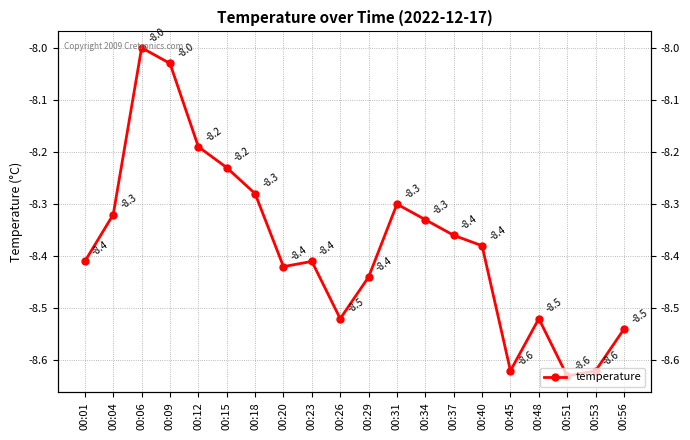

At which category does the data reach its first local valley?

00:20